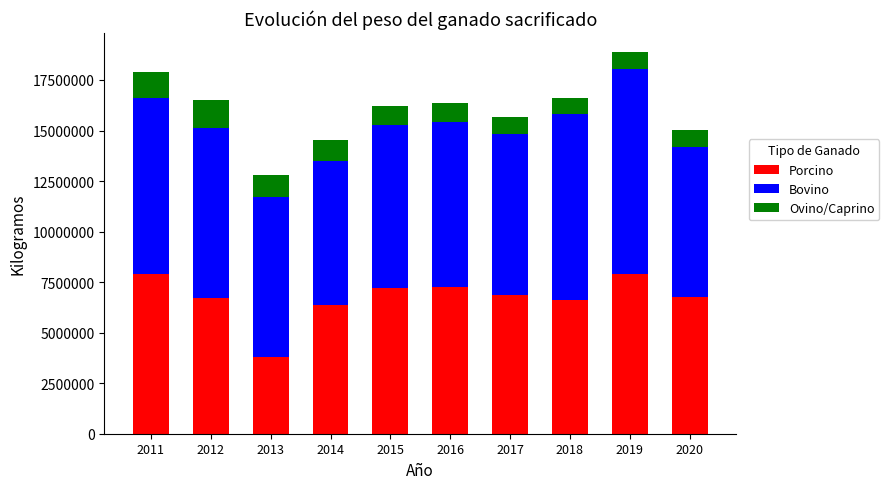

What is the lowest value of the Porcino series?

3781009